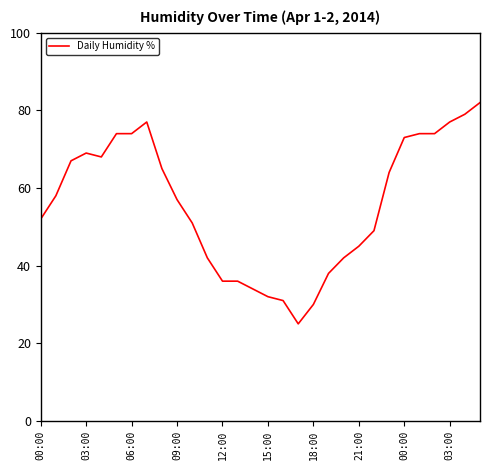

What is the difference between the maximum and minimum values?

57